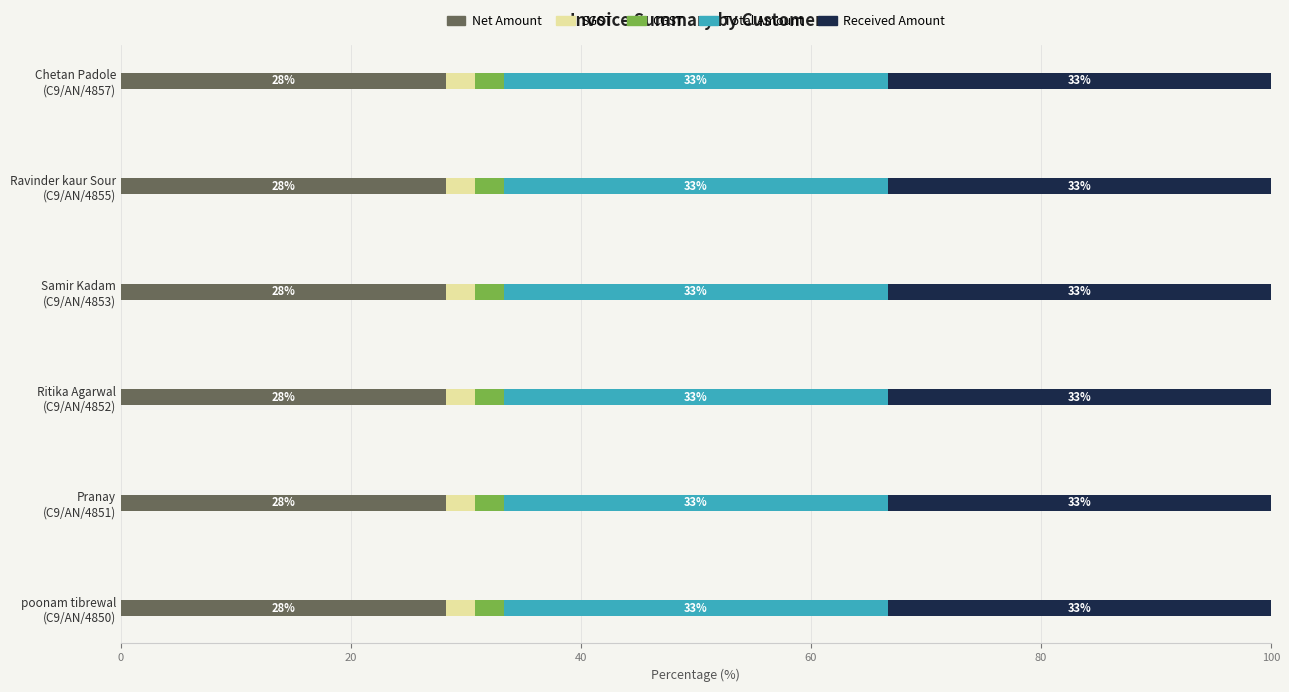

Reading left to right, transcribe all the data shown in this chart.

Net Amount: 28.2	28.2	28.2	28.2	28.2	28.2
SGST: 2.5	2.5	2.5	2.5	2.5	2.5
CGST: 2.5	2.5	2.5	2.5	2.5	2.5
Total Amount: 0.1	0.1	0.1	0.1	0.1	0.1
Received Amount: 0.1	0.1	0.1	0.1	0.1	0.1